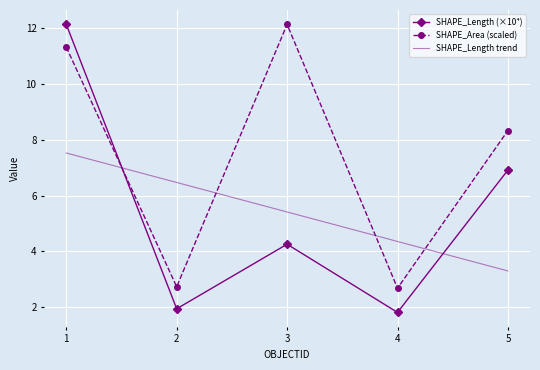

What is the maximum value shown in the chart?

12.1